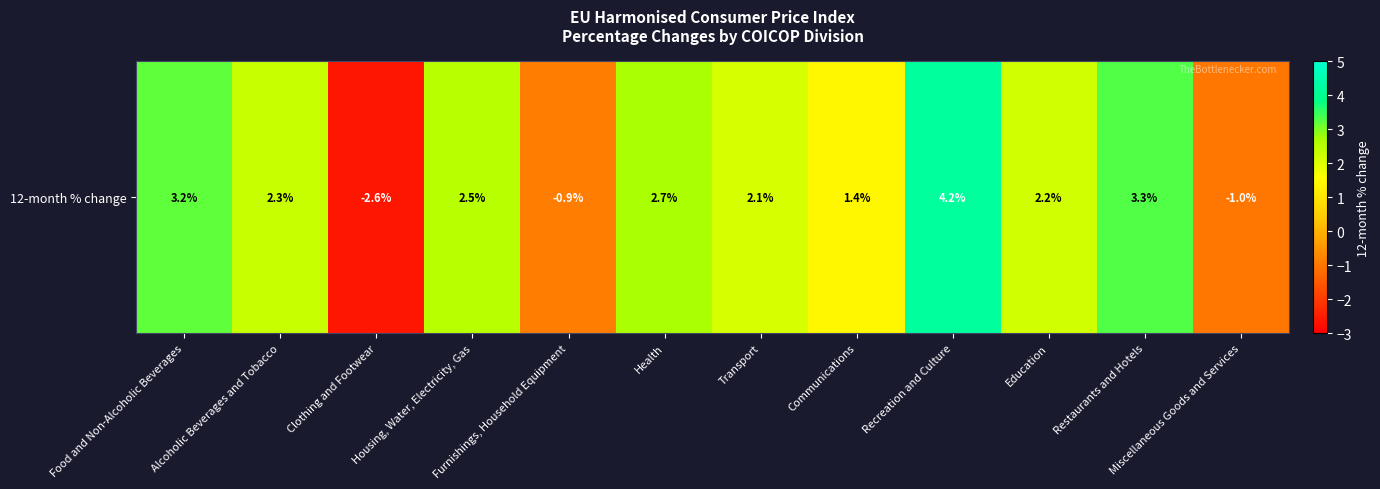

What is the average value?

1.6